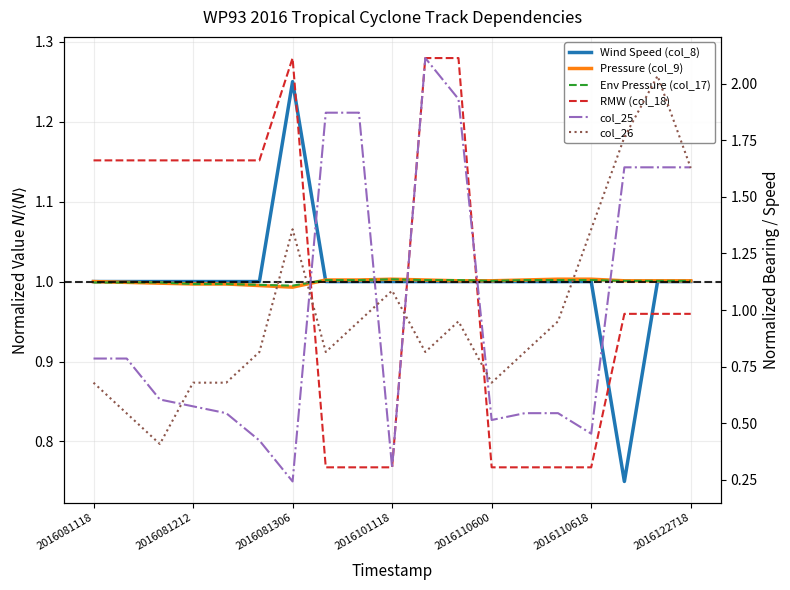

How many times do col_25 and Wind Speed (col_8) cross each other?

5